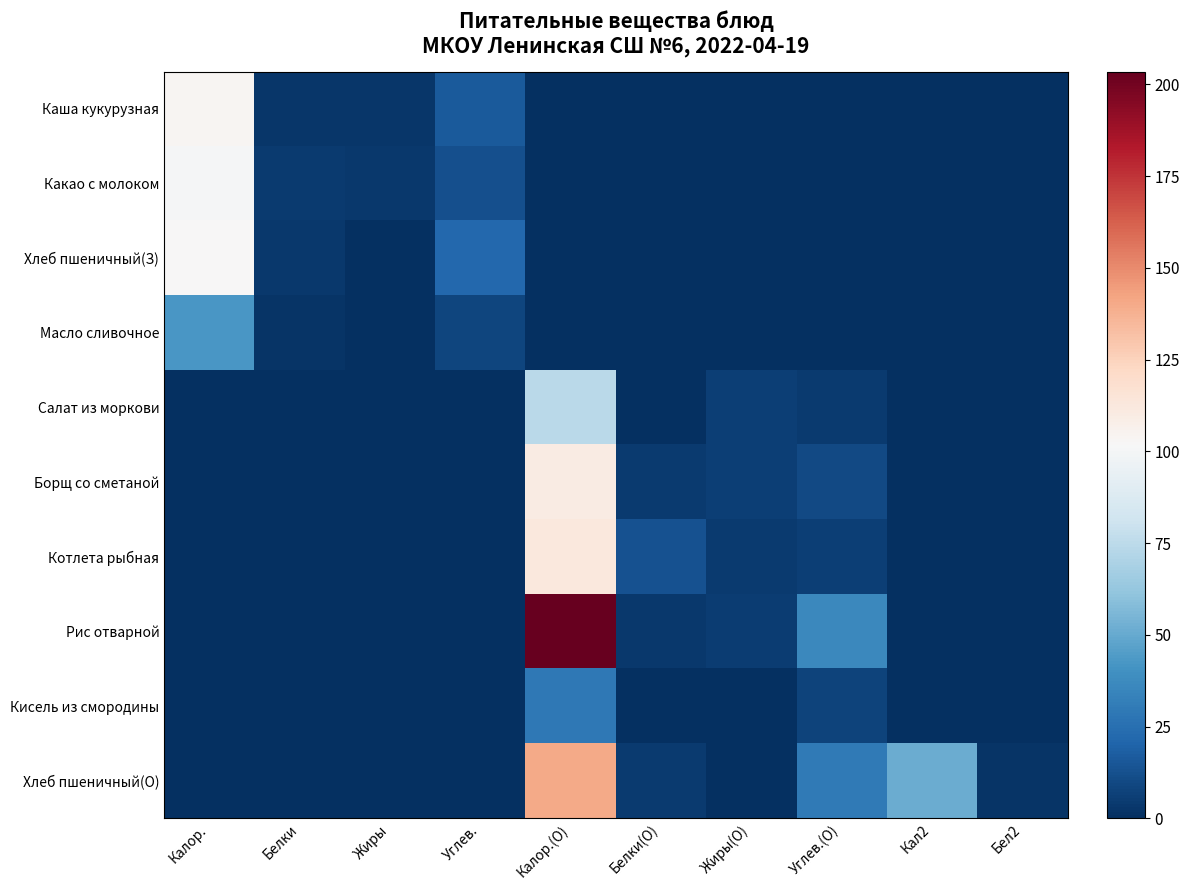

Which series has the widest spread of values?

Рис отварной